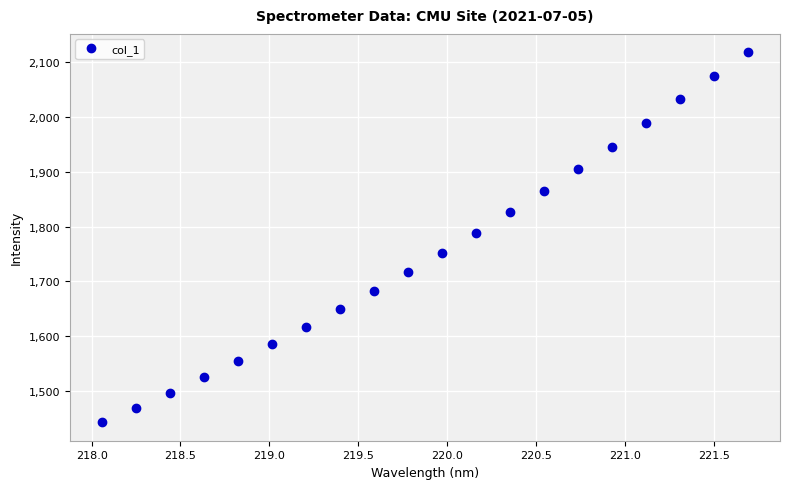

What is the value of the 12th point from the left?

1788.1